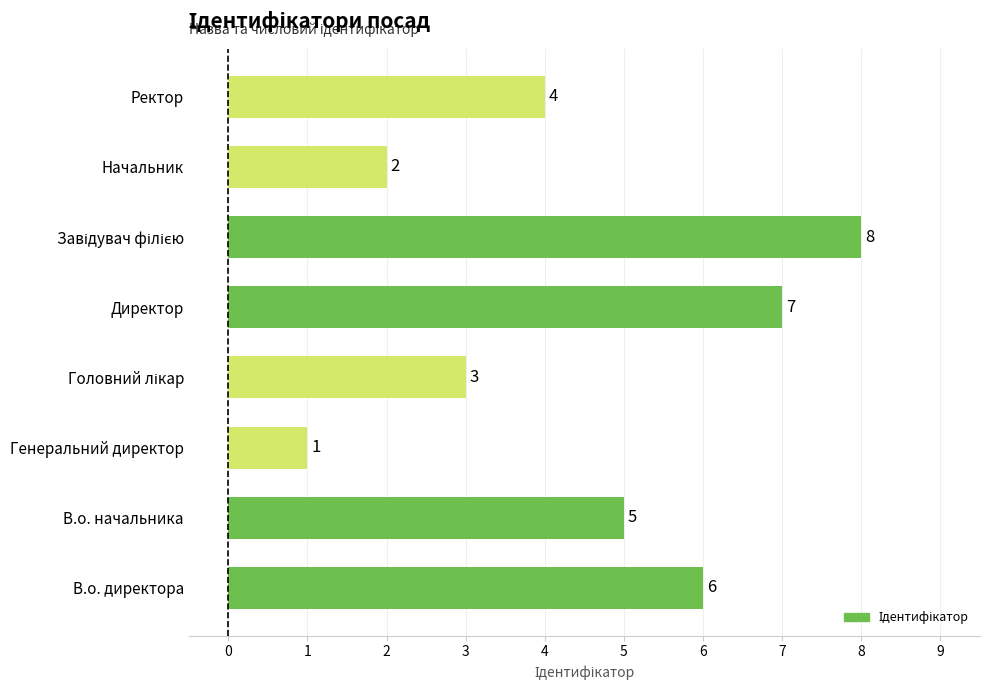

Reading bottom to top, extract all data points from this chart.

6	5	1	3	7	8	2	4